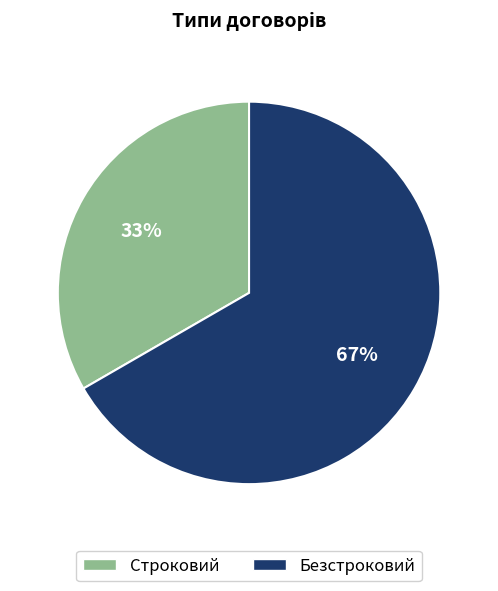

What is the ratio of the value at Строковий to the value at Безстроковий?

0.5